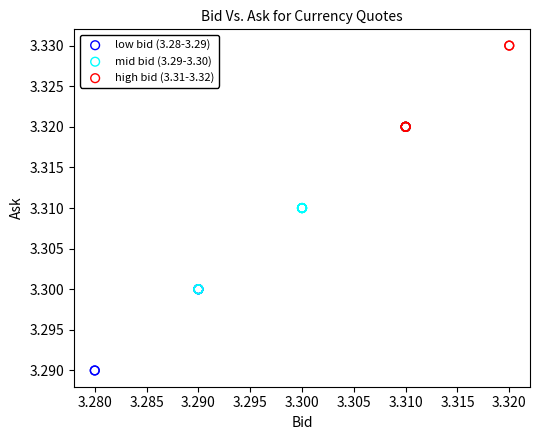

Which series reaches the maximum Y coordinate?

high bid (3.31-3.32)